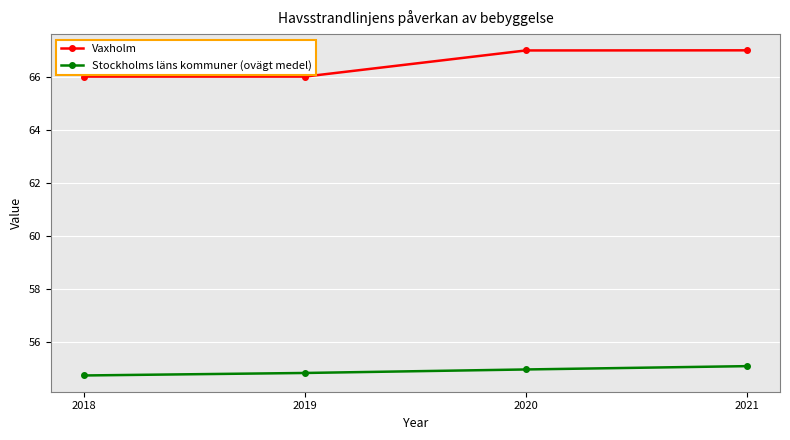

Which series has the widest spread of values?

Vaxholm